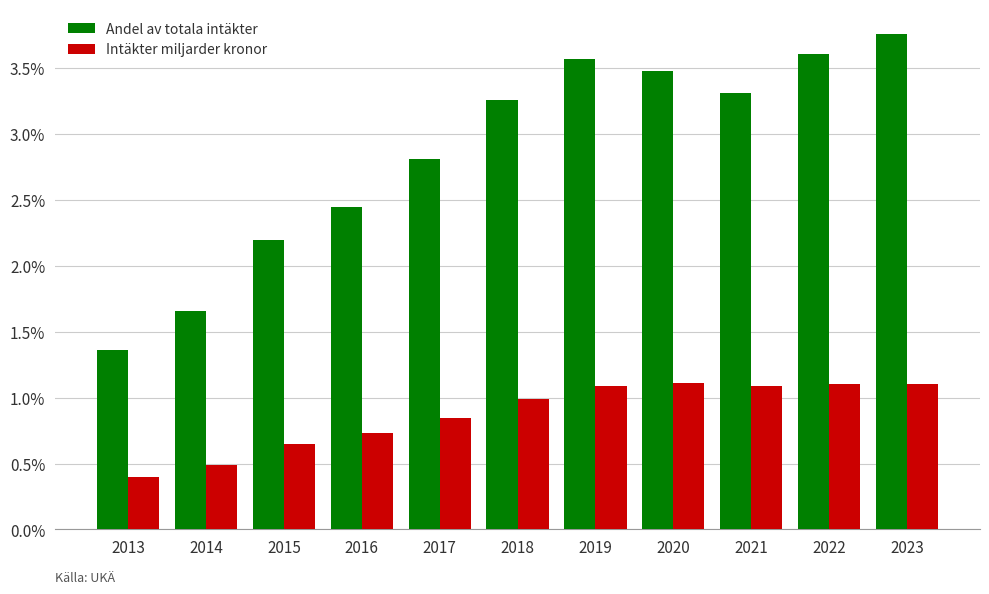

What is the difference between the highest and lowest values at 2017?

2.0